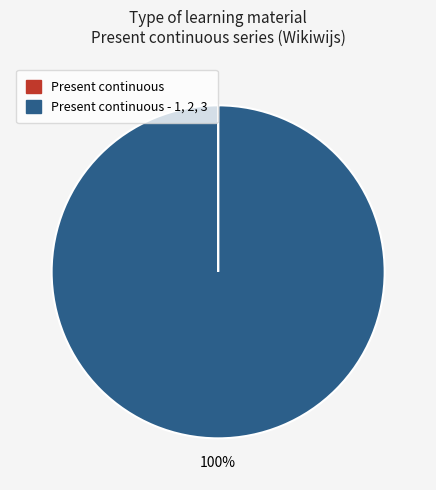

To the nearest percent, what is the difference between the largest and smallest slice percentages?

100%